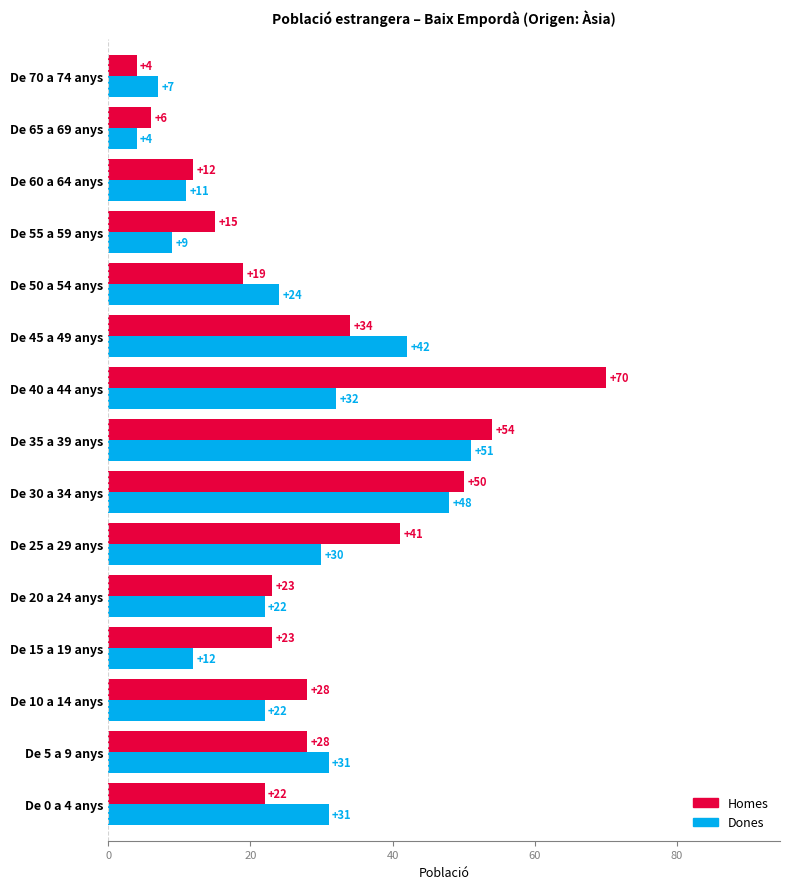

The value of Homes at De 40 a 44 anys is 70. True or false?

True